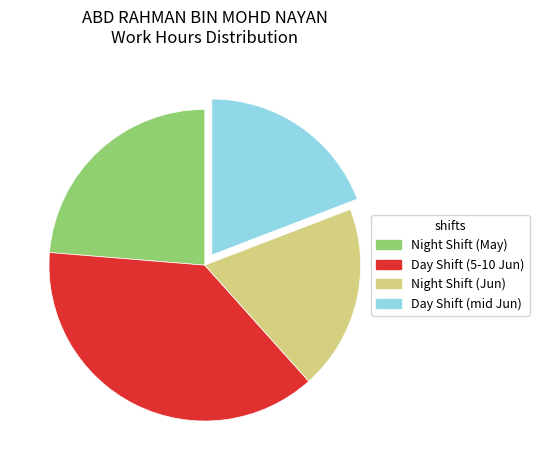

Is there a majority slice in this chart?

No